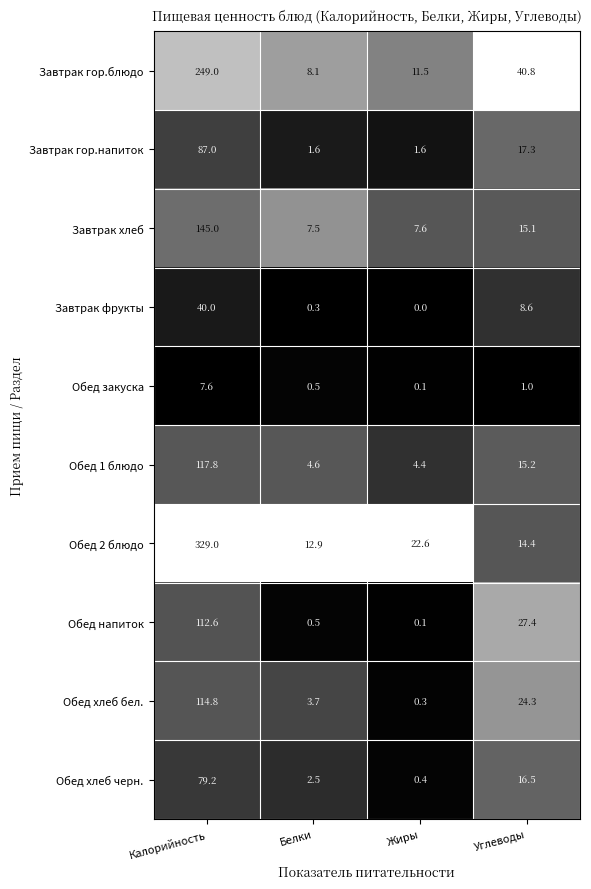

Which series changed the most between Калорийность and Углеводы?

Обед 2 блюдо